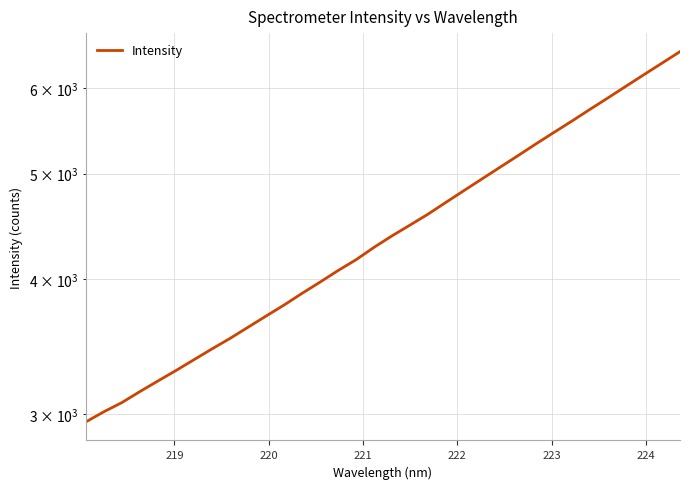

What is the value of the 3rd point from the left?

3075.0